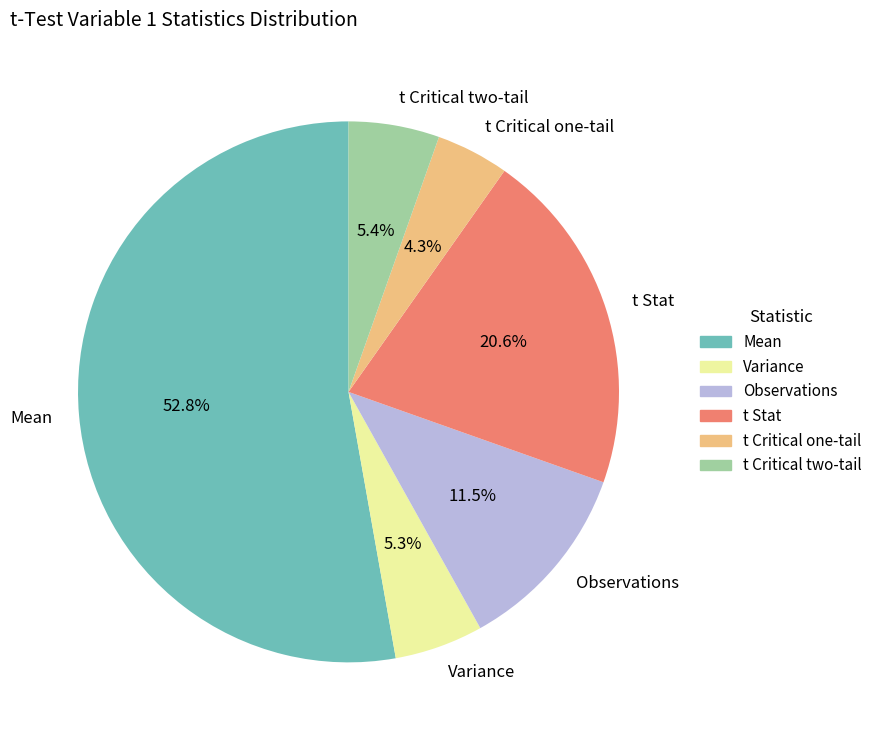

To the nearest percent, what is the difference between the t Critical two-tail and t Stat slice percentages?

15%